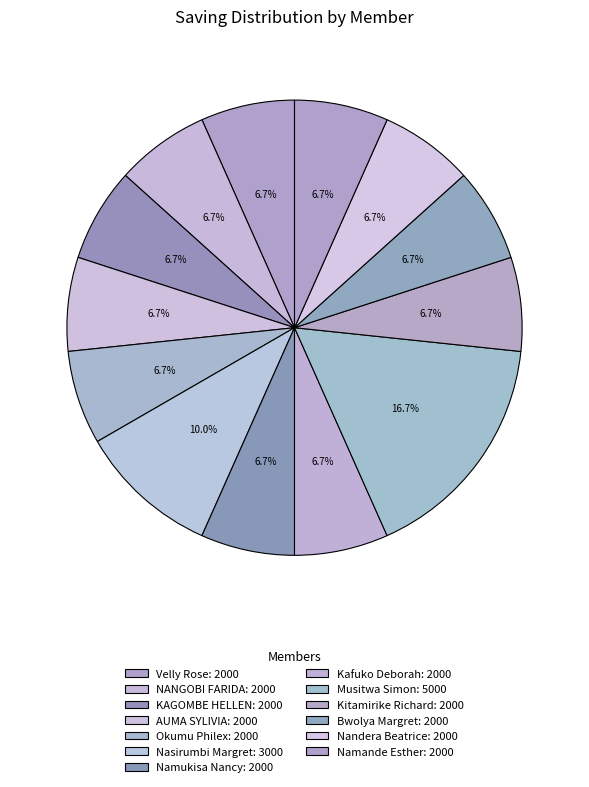

How many slices are in this pie chart?

13